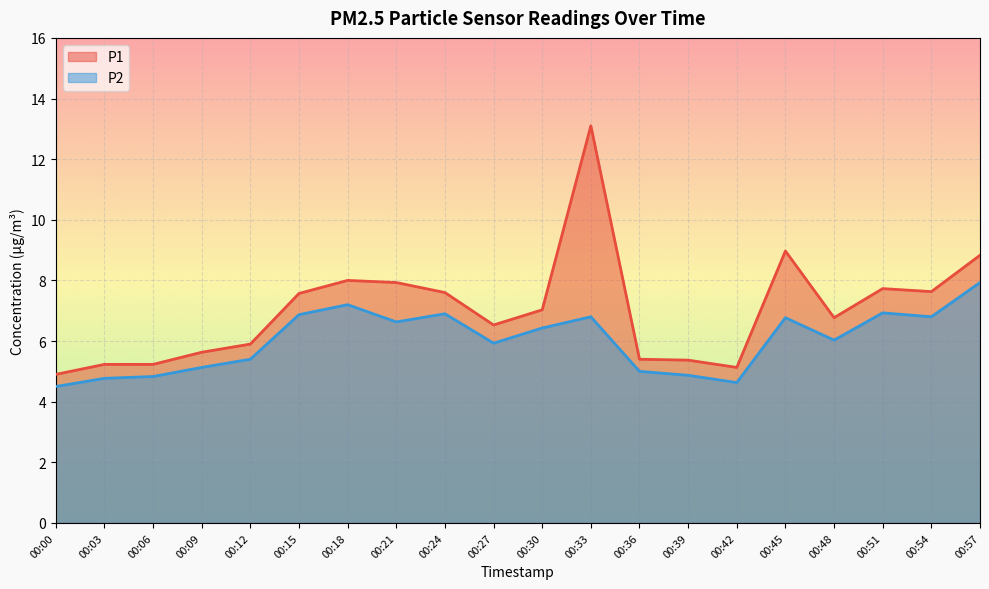

Which category has the lowest value in the P2 series?

00:00